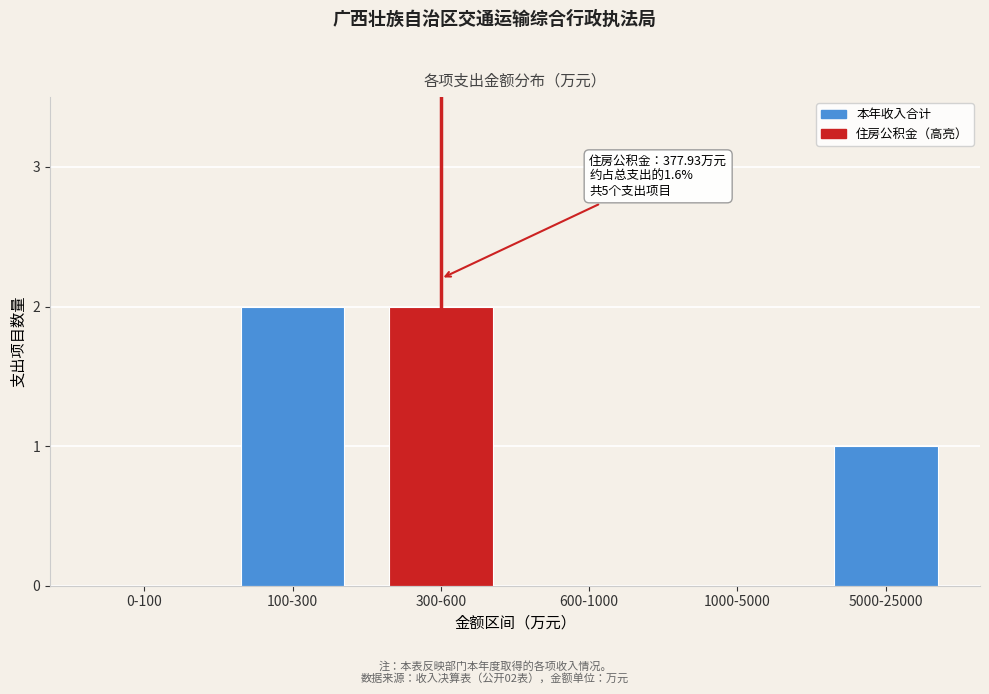

Reading right to left, list all the values displayed in this chart.

5000-25000=1	1000-5000=0	600-1000=0	300-600=2	100-300=2	0-100=0